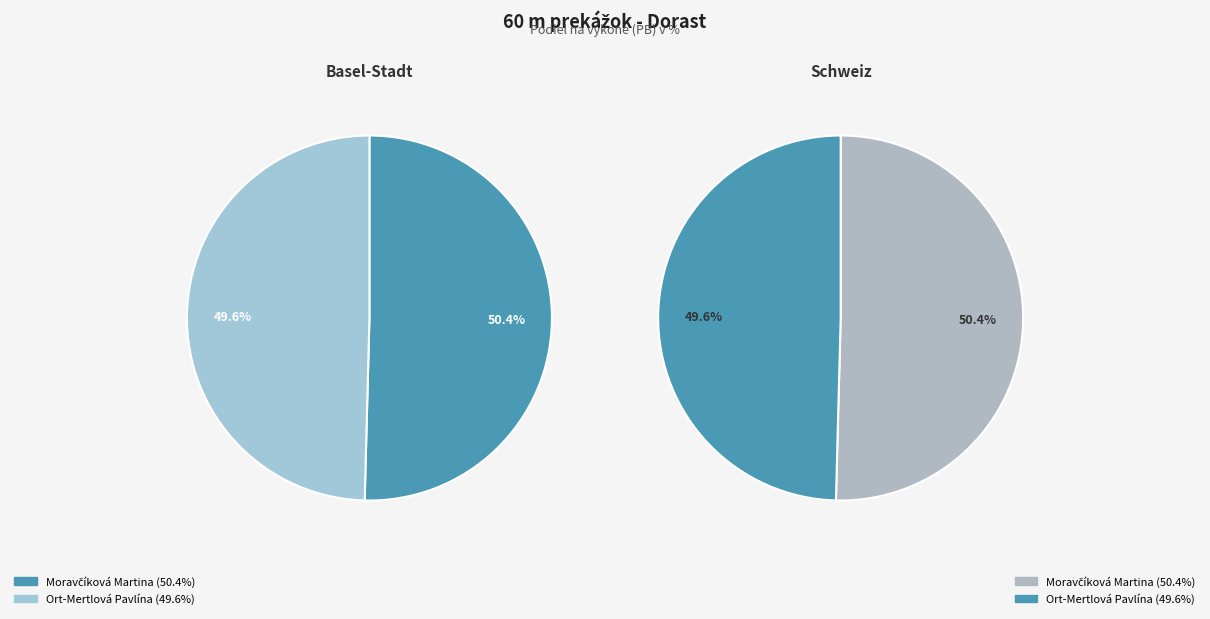

What is the ratio of the value at Ort-Mertlová Pavlína to the value at Moravčíková Martina?

1.0